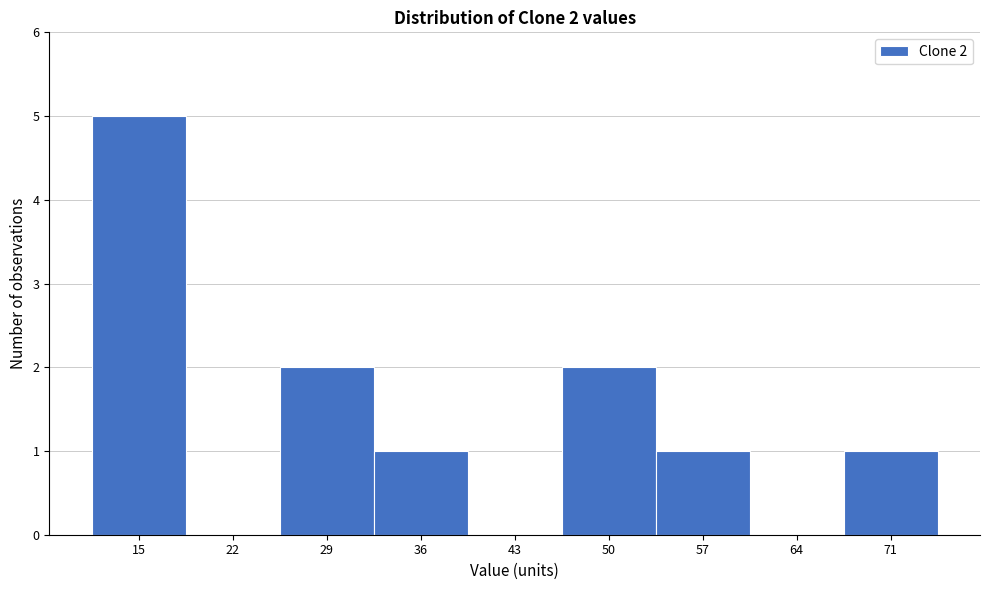

Reading left to right, list all the values displayed in this chart.

15=5	22=0	29=2	36=1	43=0	50=2	57=1	64=0	71=1